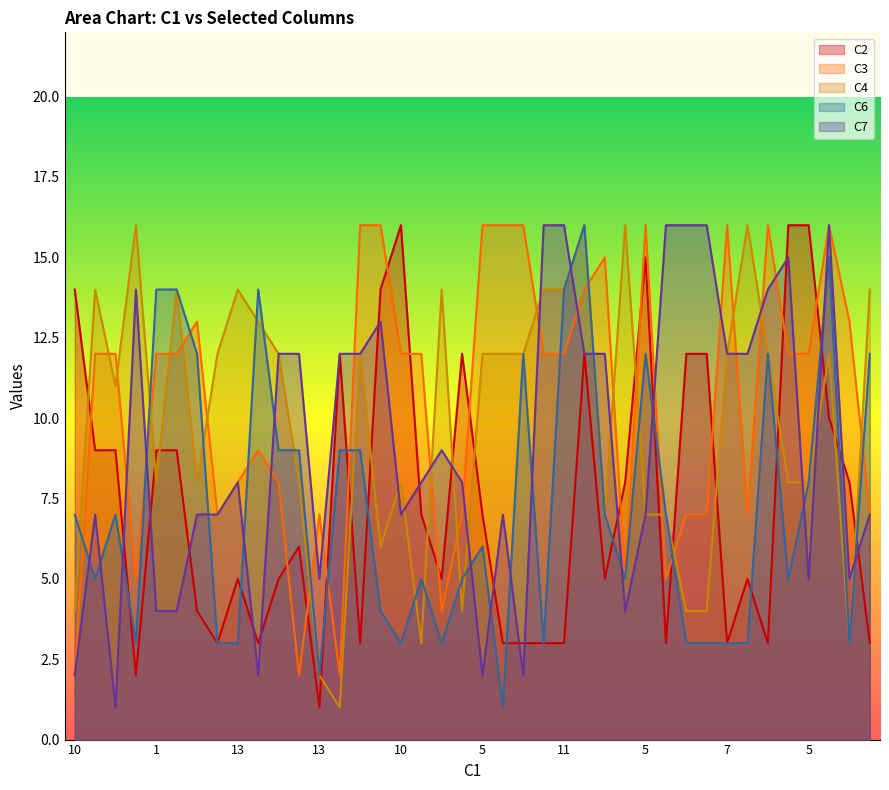

True or false: C7 has a value of 9 at 30.

False